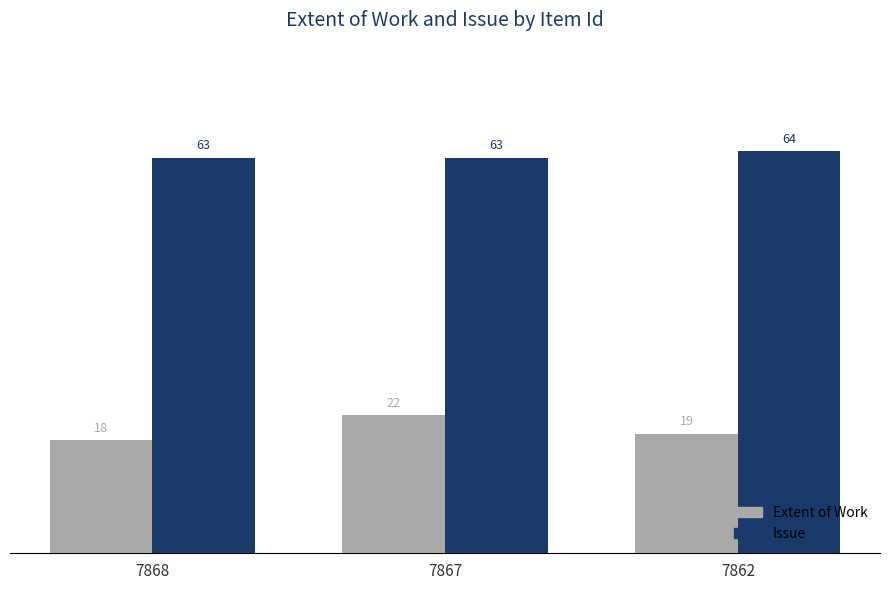

What is the minimum value for Issue?

63